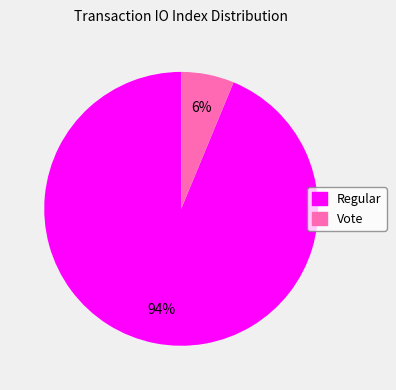

Which slice is the largest?

Regular